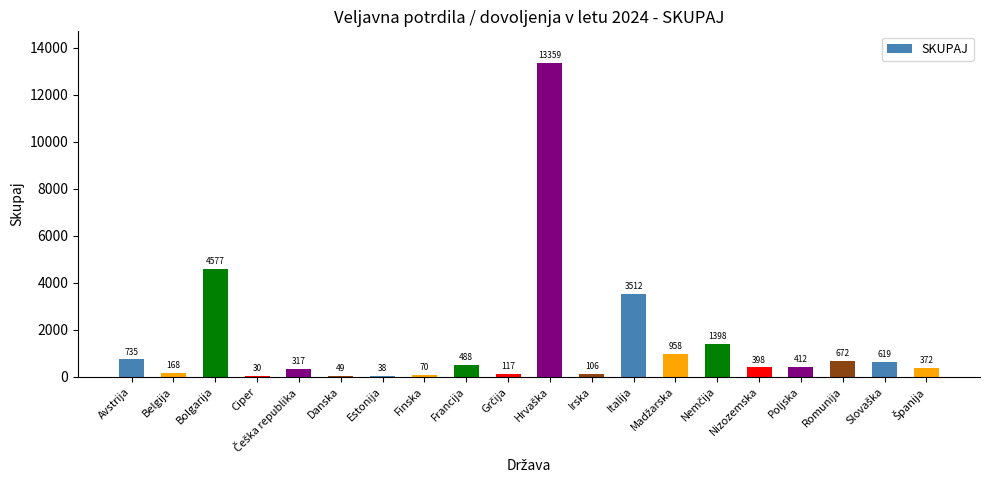

Is it true that the value at Belgija is 168?

True